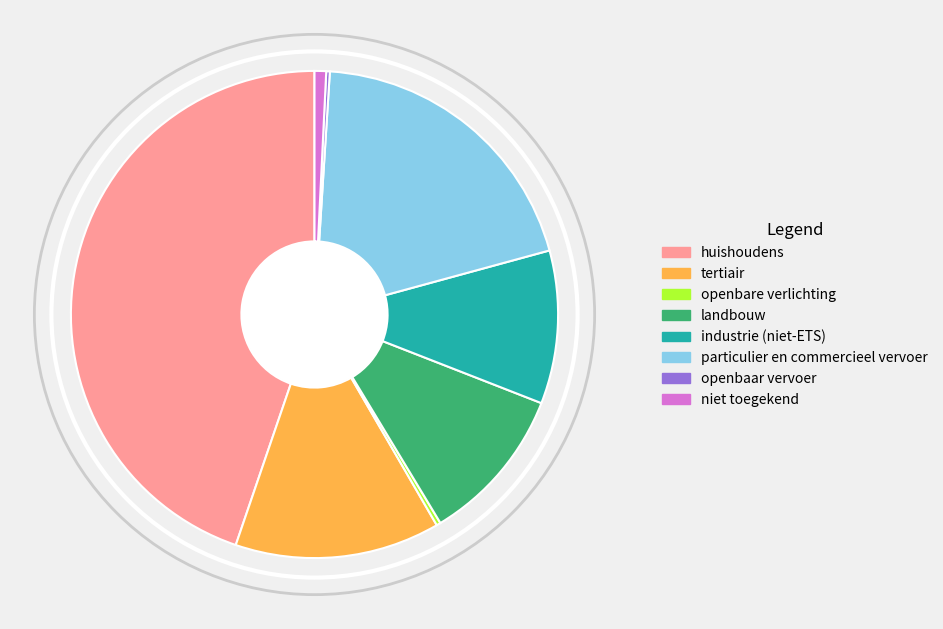

Is there any slice that represents more than half of the pie?

No